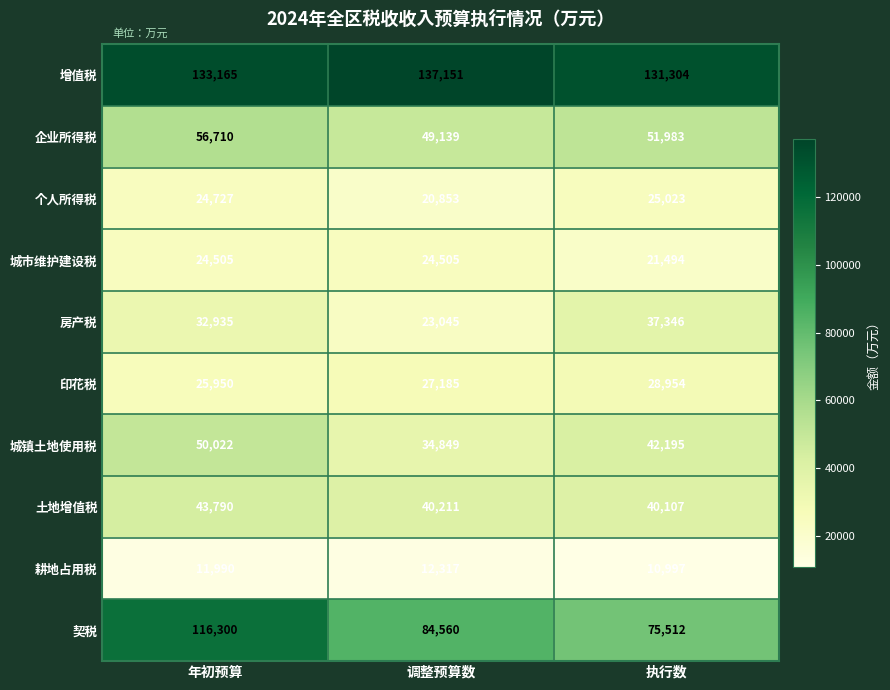

At 调整预算数, list the series in order from smallest to largest.

耕地占用税, 个人所得税, 房产税, 城市维护建设税, 印花税, 城镇土地使用税, 土地增值税, 企业所得税, 契税, 增值税